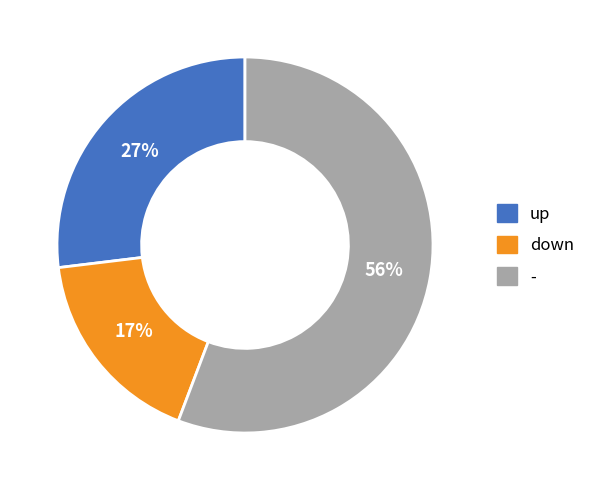

Which slice is the largest?

-